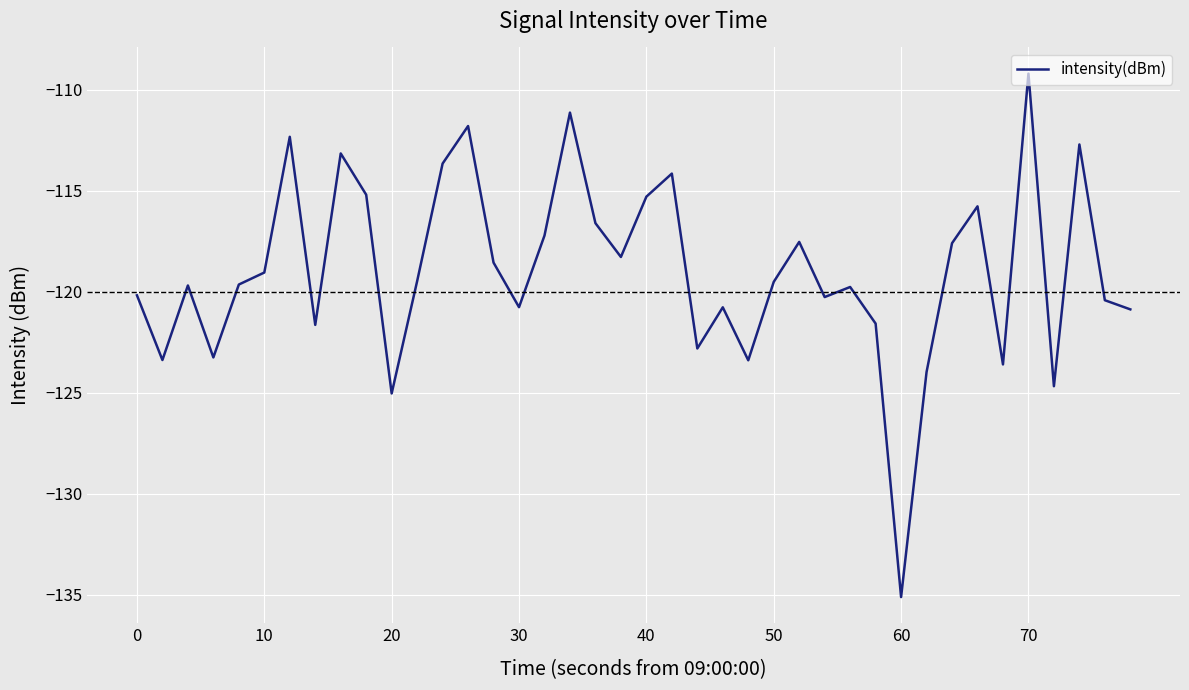

What is the minimum value shown in the chart?

-135.1